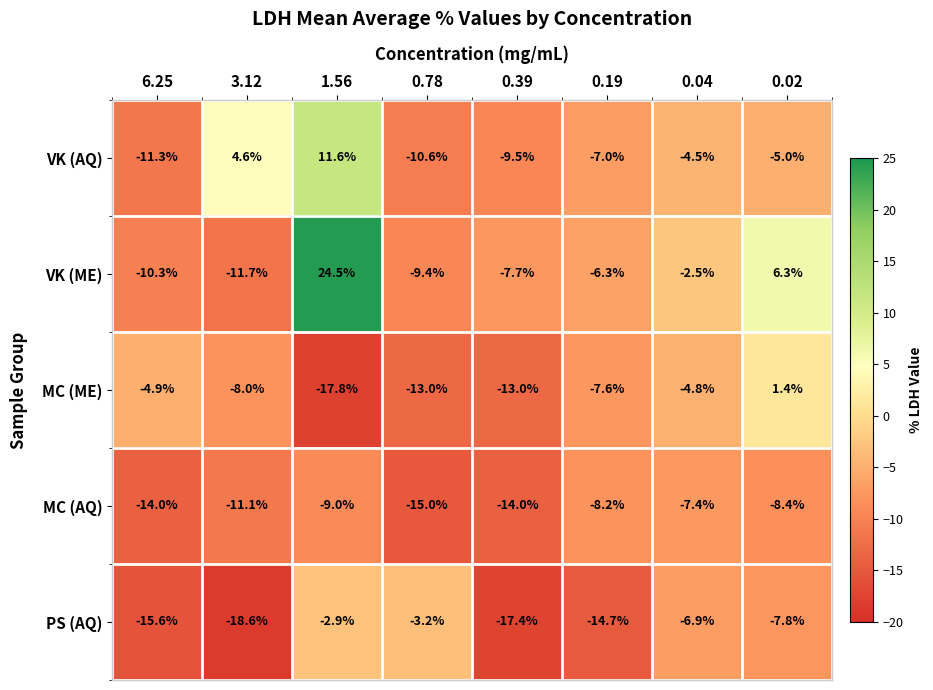

At how many categories does at least one series exceed 16?

1